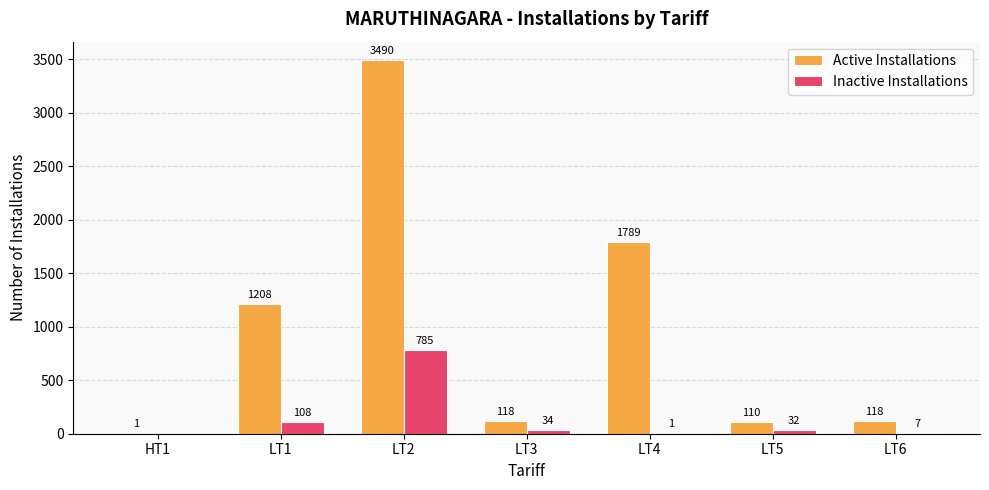

What is the sum of the Active Installations values at LT2 and LT1?

4698